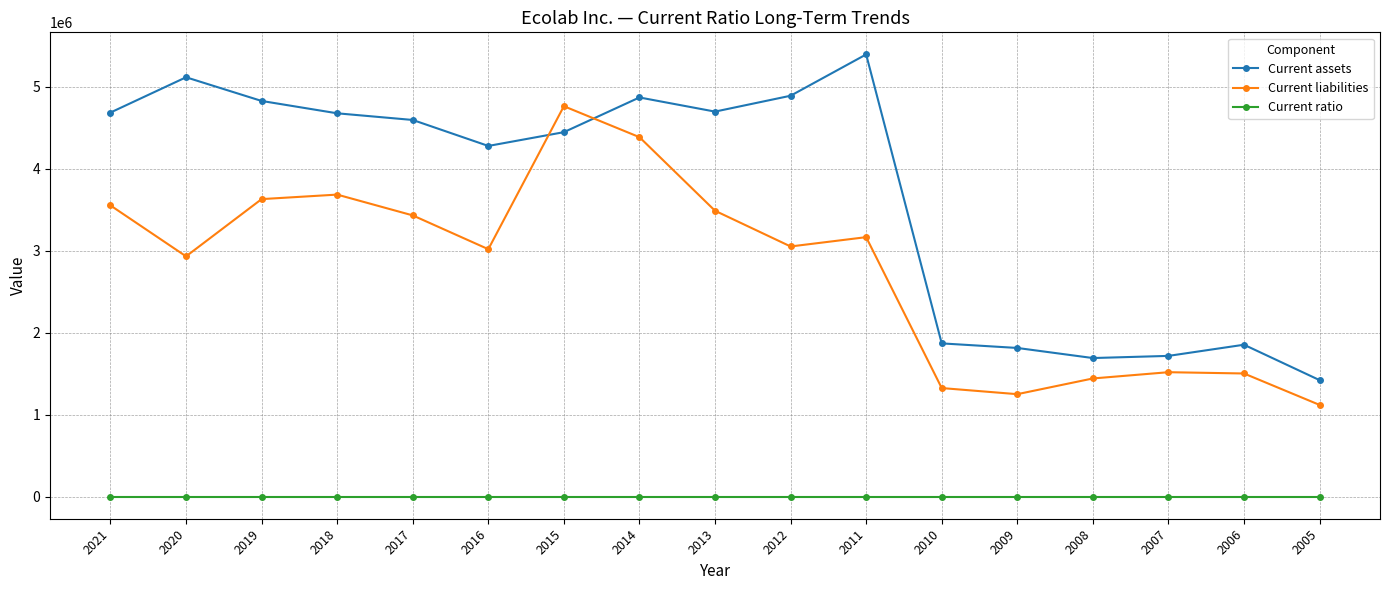

What is the lowest value of the Current liabilities series?

1119357.0